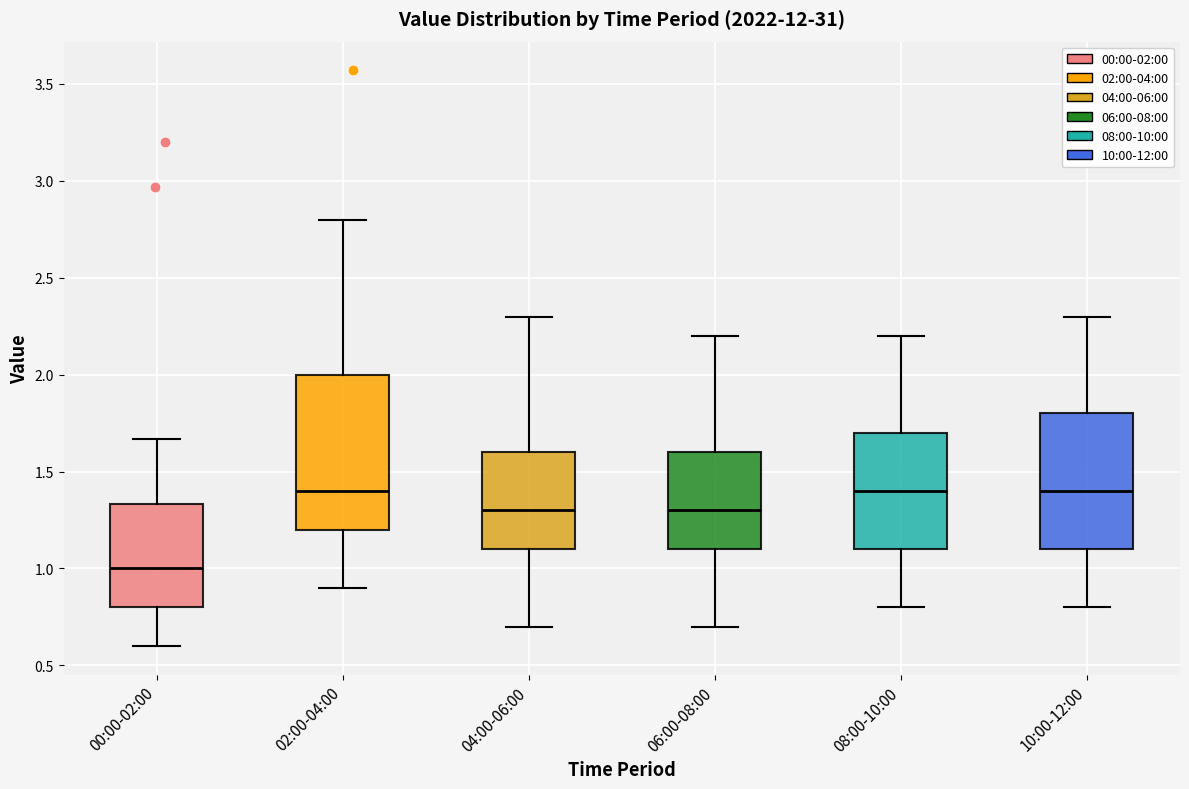

Reading left to right, read every box against the y-axis: the position of its median line, the range the box covers, and the ends of its whiskers. The values are not printed on the chart, so give them approximately, as read against the axis.

00:00-02:00: median 1.00, box 0.80 to 1.35, whiskers 0.60 to 1.65
02:00-04:00: median 1.40, box 1.20 to 2.00, whiskers 0.90 to 2.80
04:00-06:00: median 1.30, box 1.10 to 1.60, whiskers 0.70 to 2.30
06:00-08:00: median 1.30, box 1.10 to 1.60, whiskers 0.70 to 2.20
08:00-10:00: median 1.40, box 1.10 to 1.70, whiskers 0.80 to 2.20
10:00-12:00: median 1.40, box 1.10 to 1.80, whiskers 0.80 to 2.30